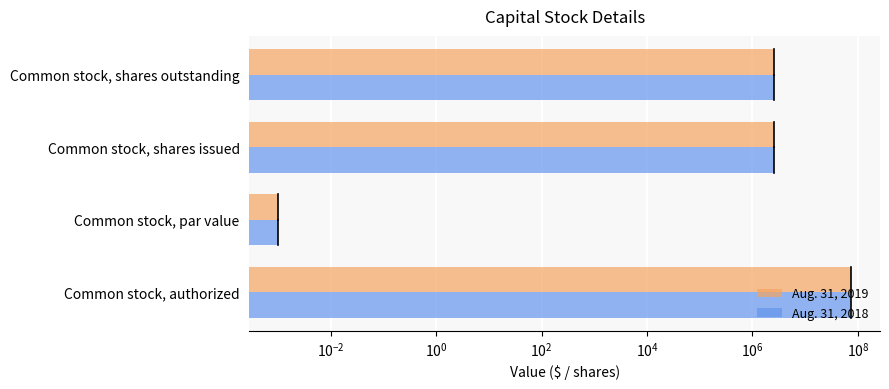

How many values in the Aug. 31, 2018 series are below 2574000?

1